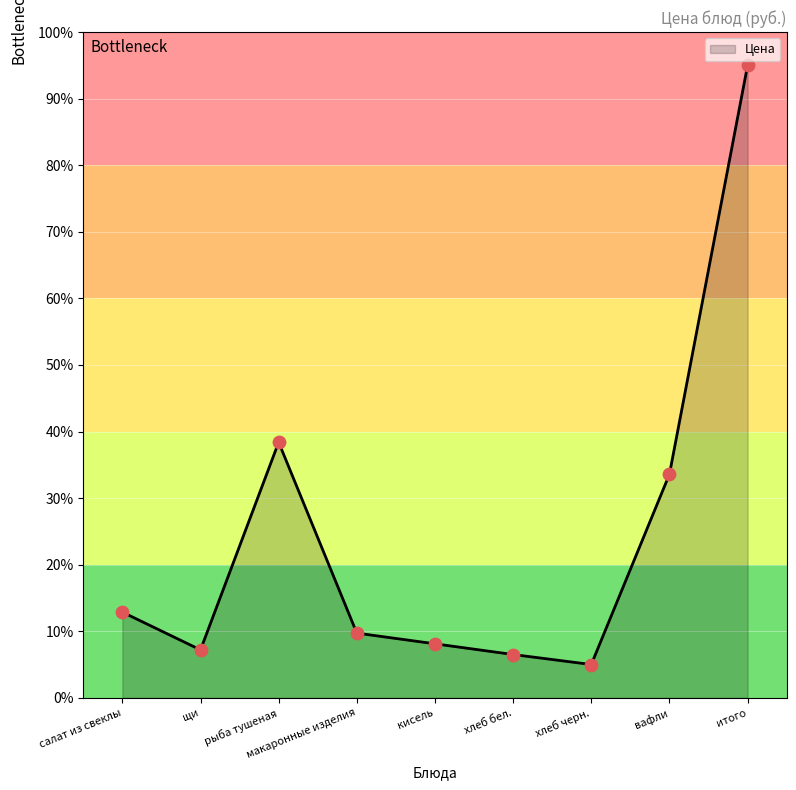

Approximately how many times larger is the value at вафли compared to щи?

4.7